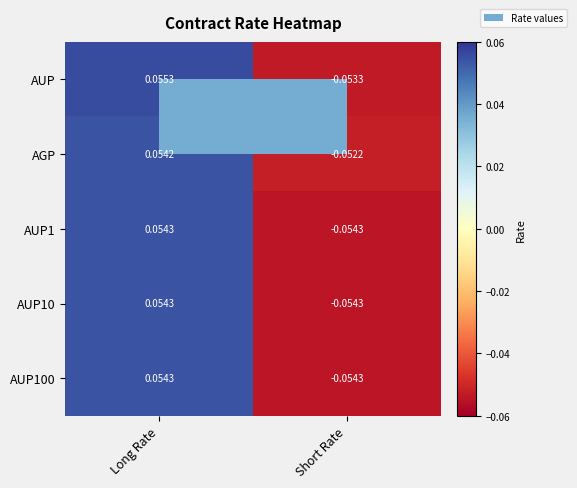

Which category has the lowest value in the AGP series?

Short Rate